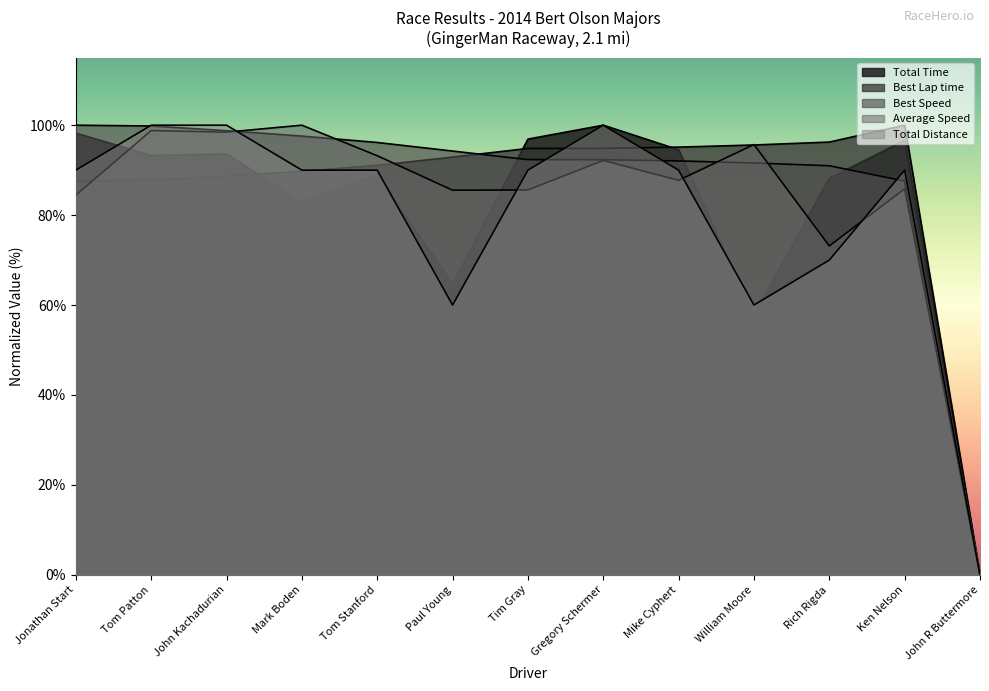

Which series has the widest spread of values?

Total Time